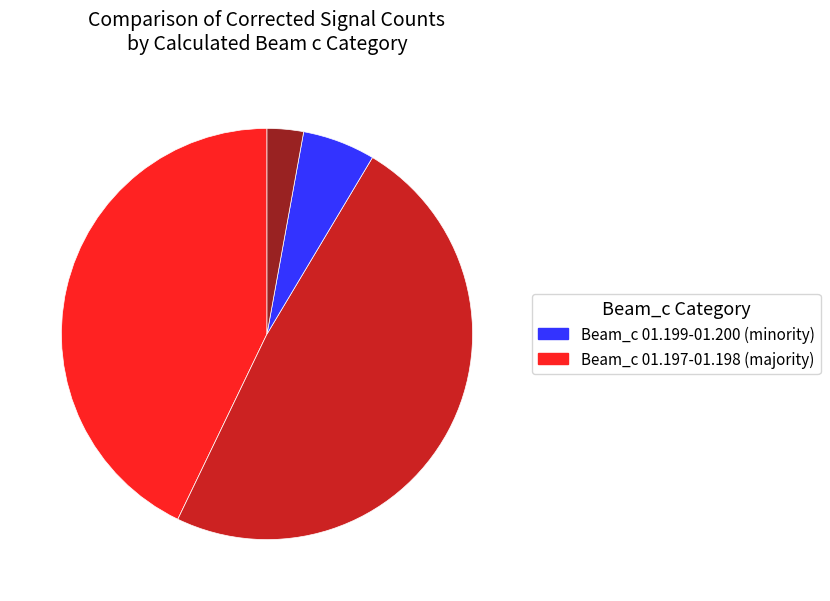

Is there any slice that represents more than half of the pie?

No